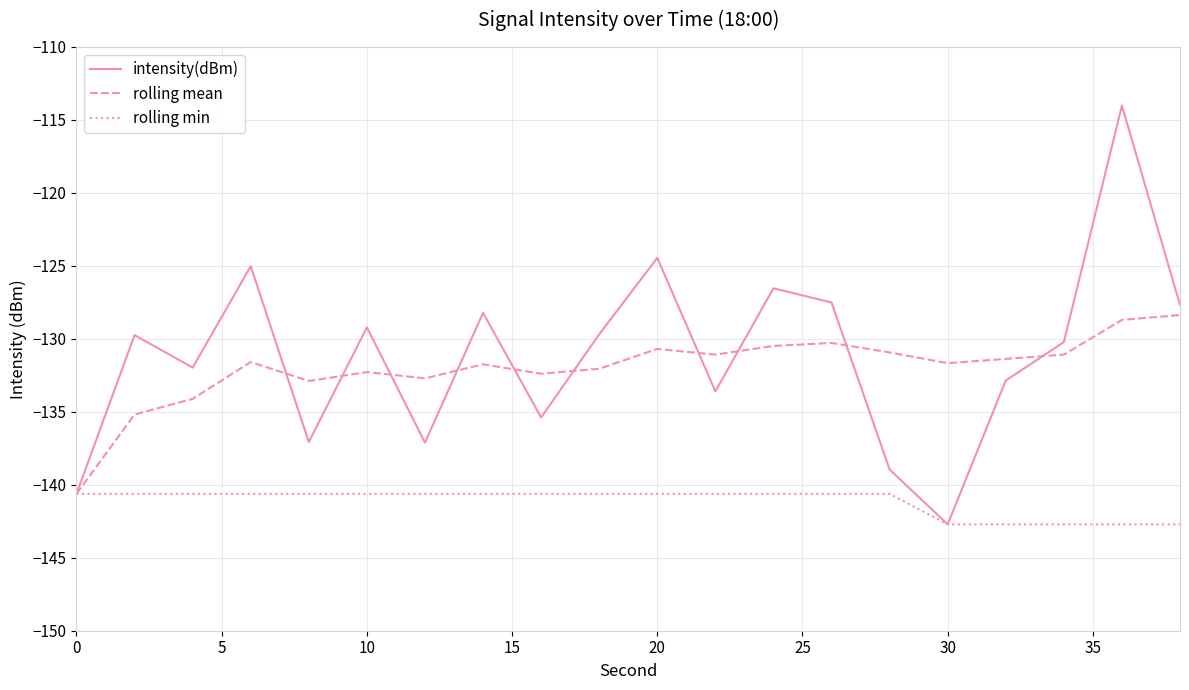

What are all the series names shown in the legend?

intensity(dBm), rolling mean, rolling min